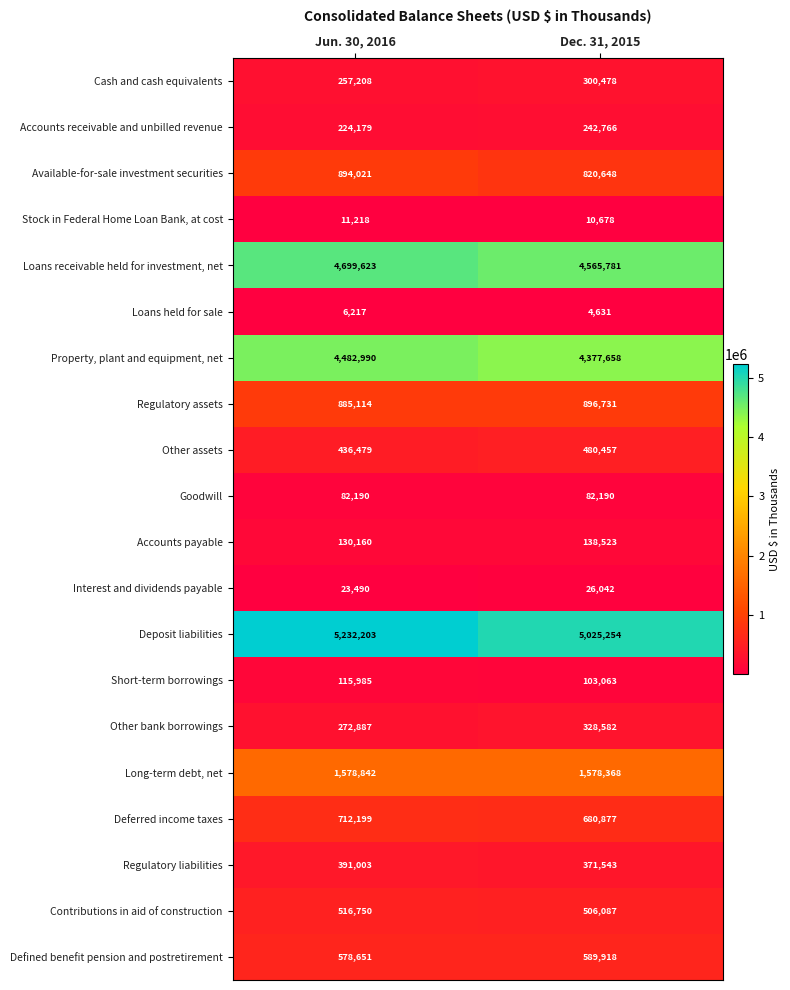

At which label is Accounts payable closest to 134341?

Jun. 30, 2016